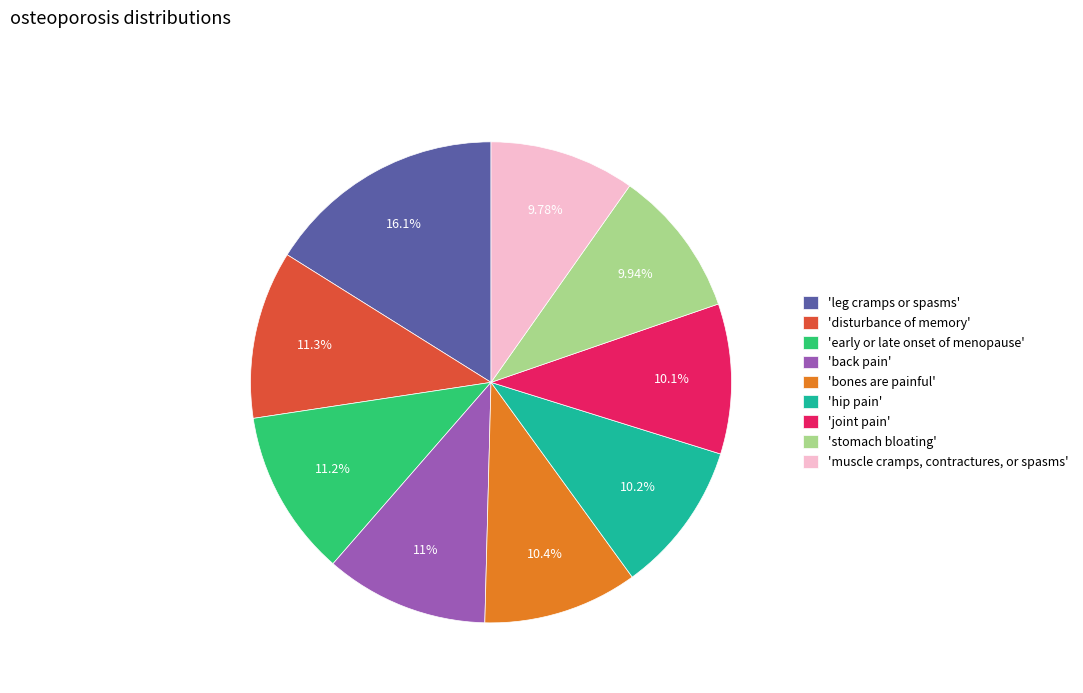

Rank the categories by value from highest to lowest.

'leg cramps or spasms', 'disturbance of memory', 'early or late onset of menopause', 'back pain', 'bones are painful', 'hip pain', 'joint pain', 'stomach bloating', 'muscle cramps, contractures, or spasms'